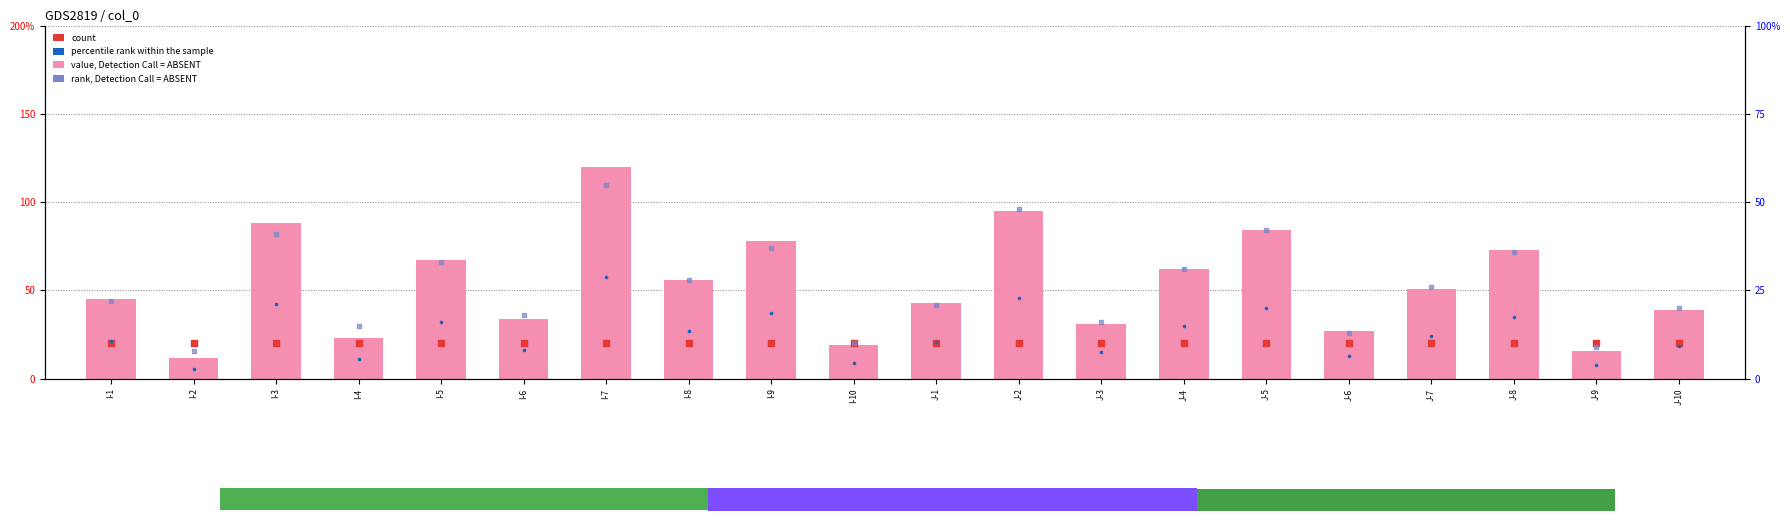

At how many categories does at least one series exceed 111?

1